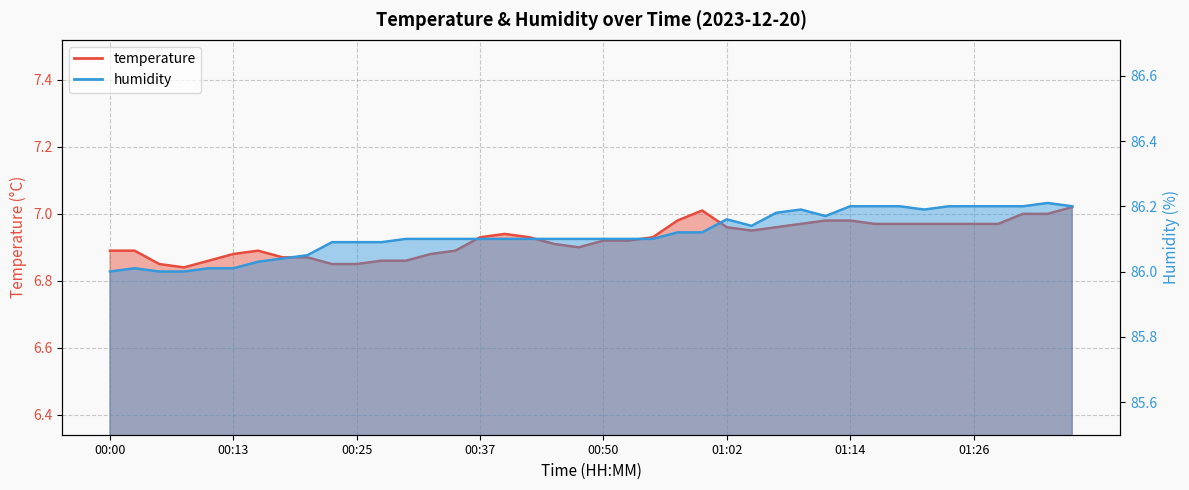

Which series has the largest range (max minus min)?

humidity